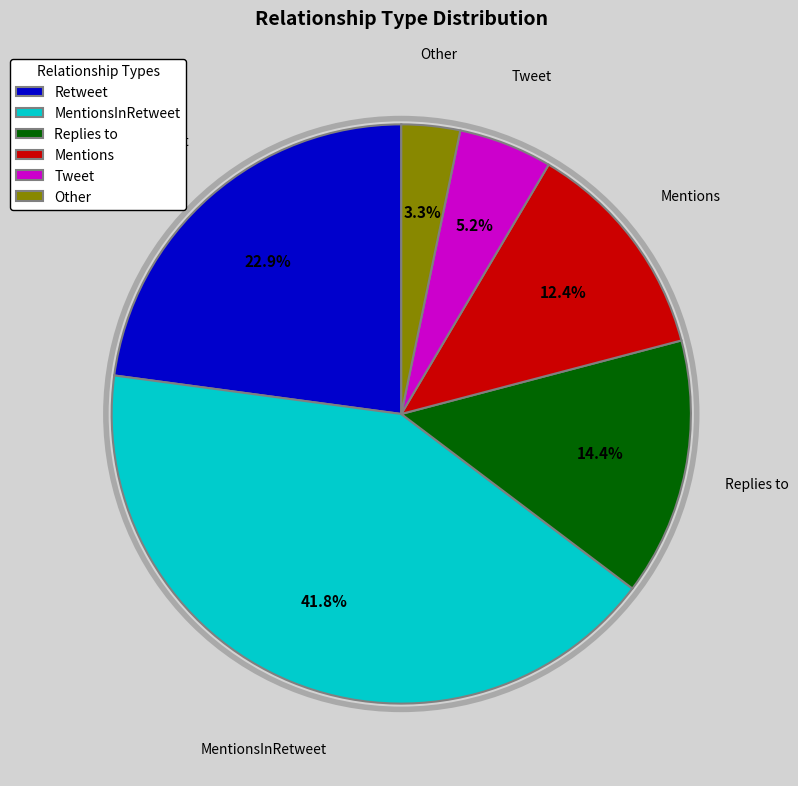

To the nearest percent, what is the difference between the Mentions and Retweet slice percentages?

10%